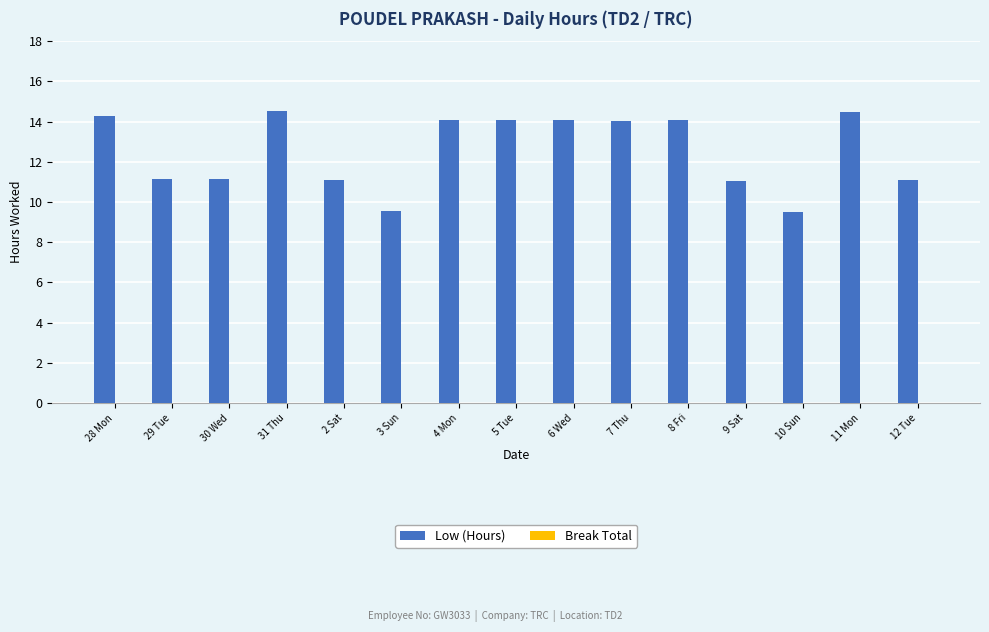

Between 31 Thu and 9 Sat, which is larger?

31 Thu